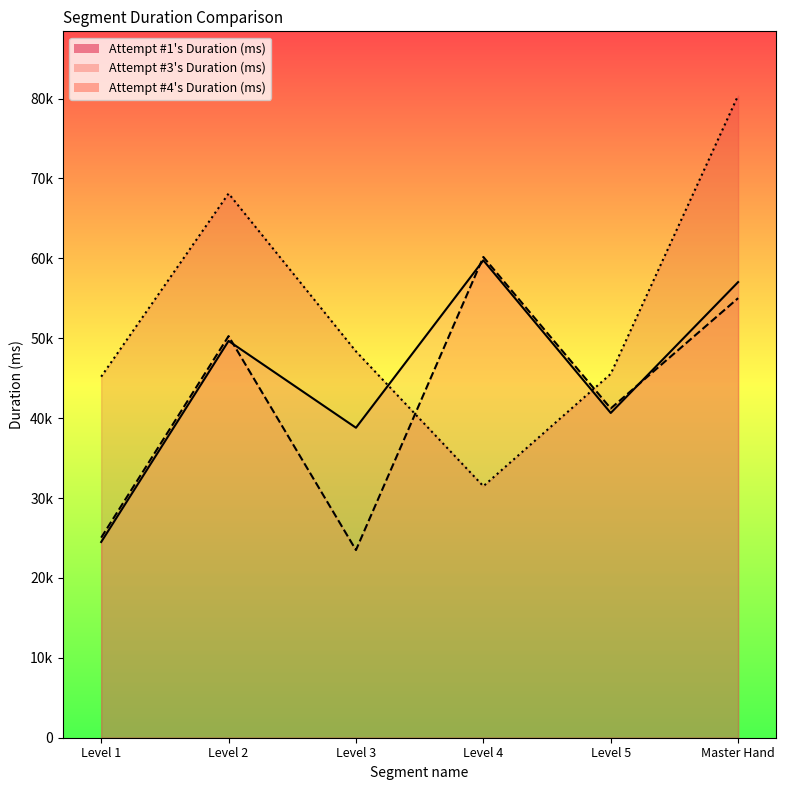

Between Level 4 and Level 5, which is larger?

Level 5